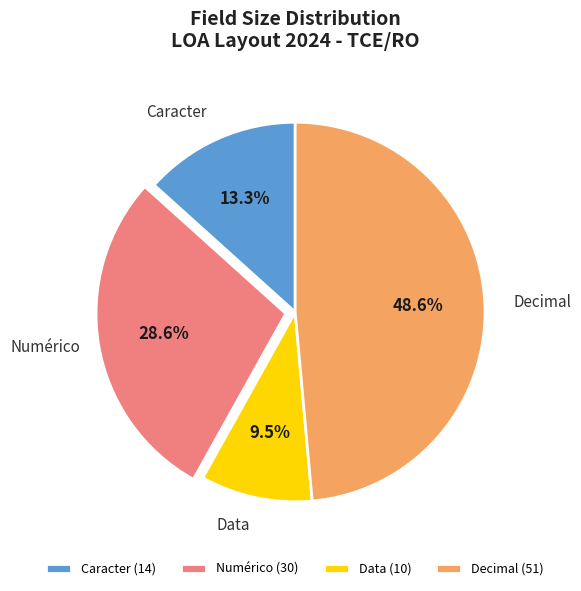

Approximately how many times larger is the value at Data (10) compared to Caracter (14)?

0.7